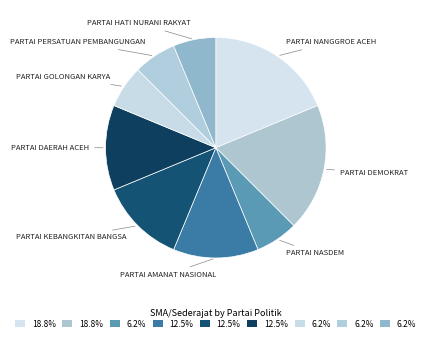

Count the number of slices in the pie.

9